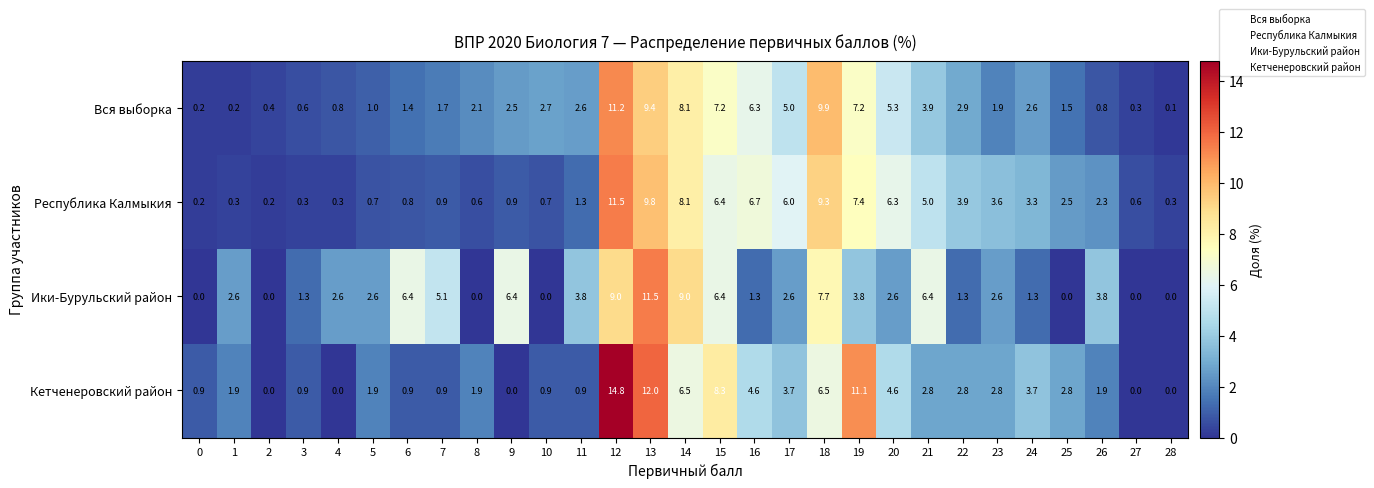

What is the sum of the Кетченеровский район values at 10 and 15?

9.2